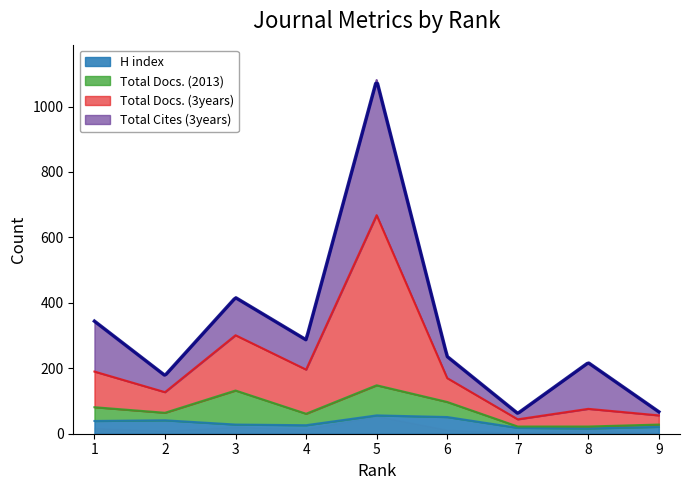

What is the maximum value shown in the chart?

1081